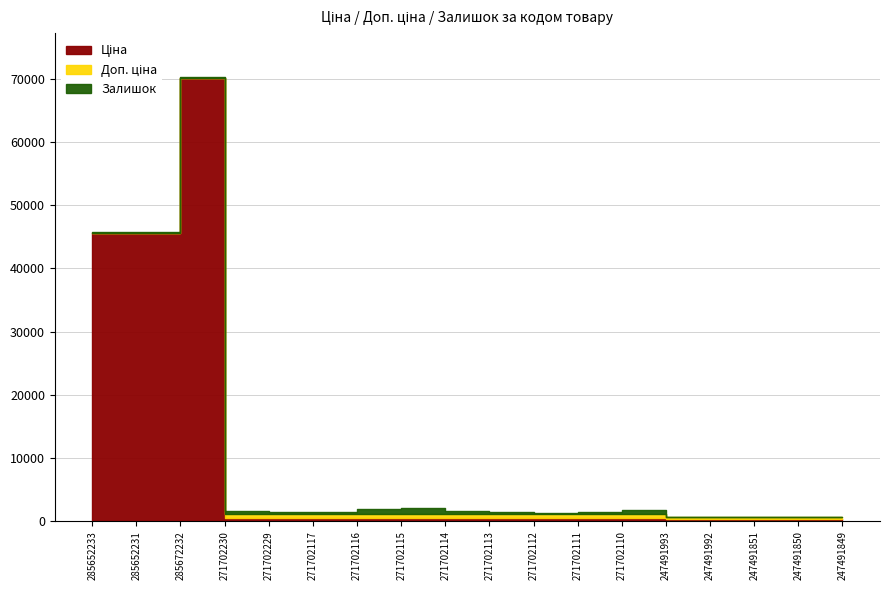

Which series changed the most between 285672232 and 271702113?

Ціна